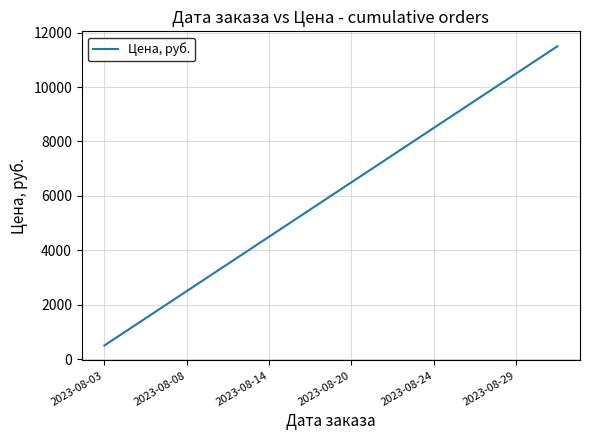

What is the minimum value shown in the chart?

500